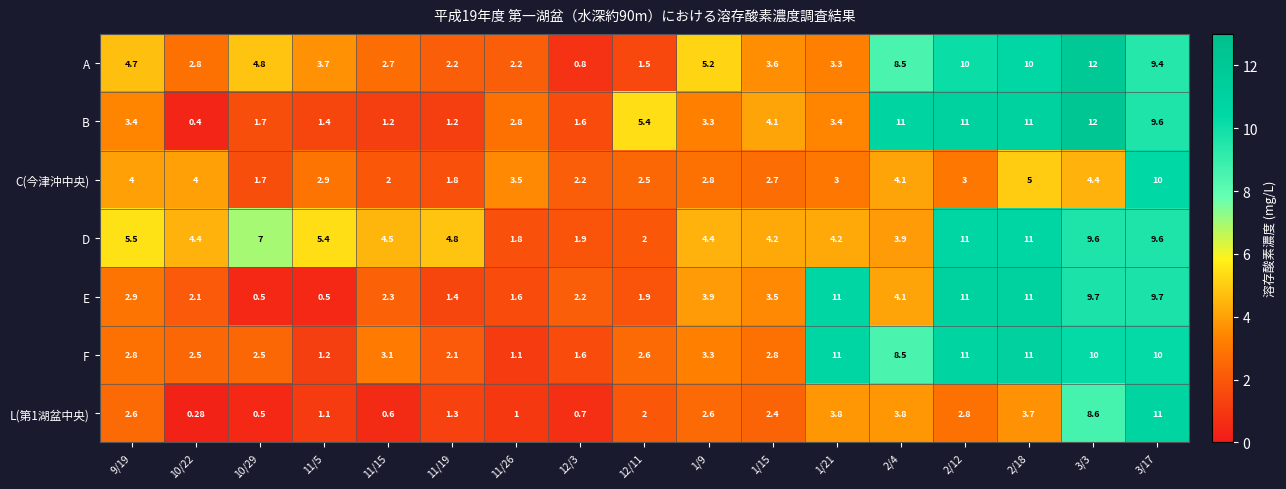

Count the number of categories in the chart.

17